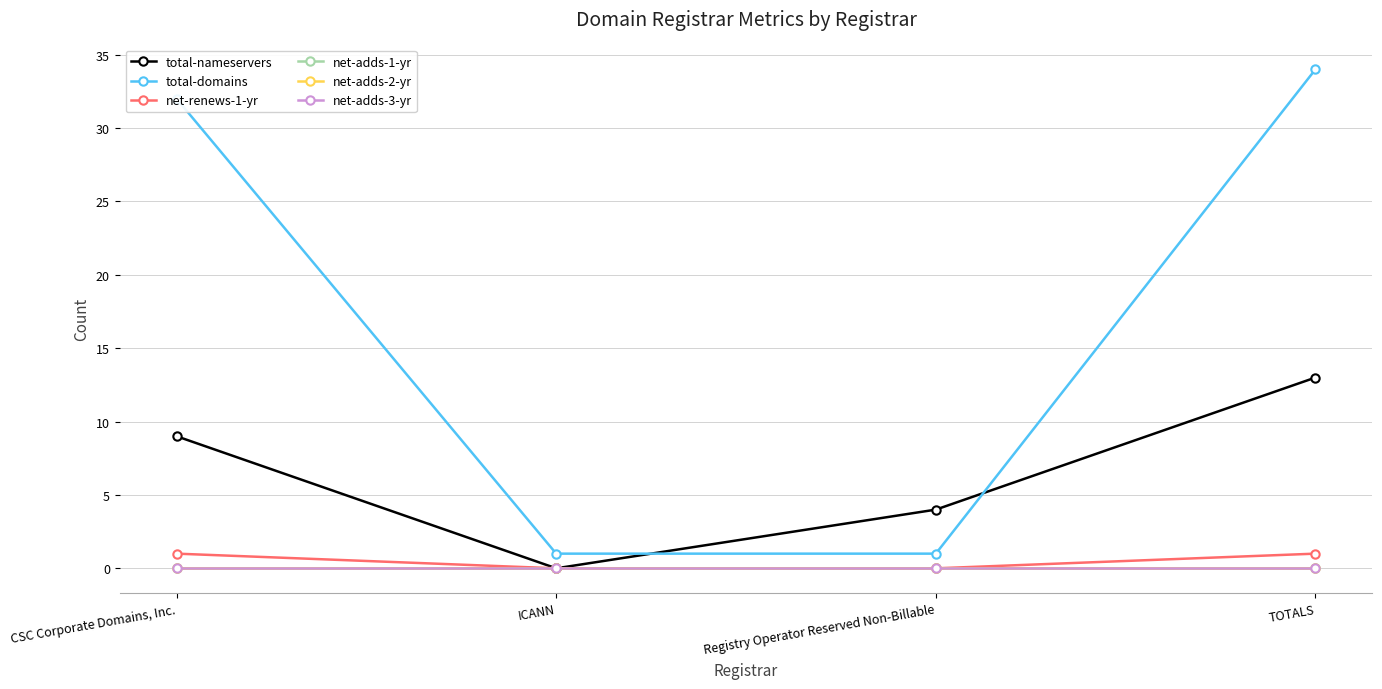

Does the chart have visible grid lines?

Yes